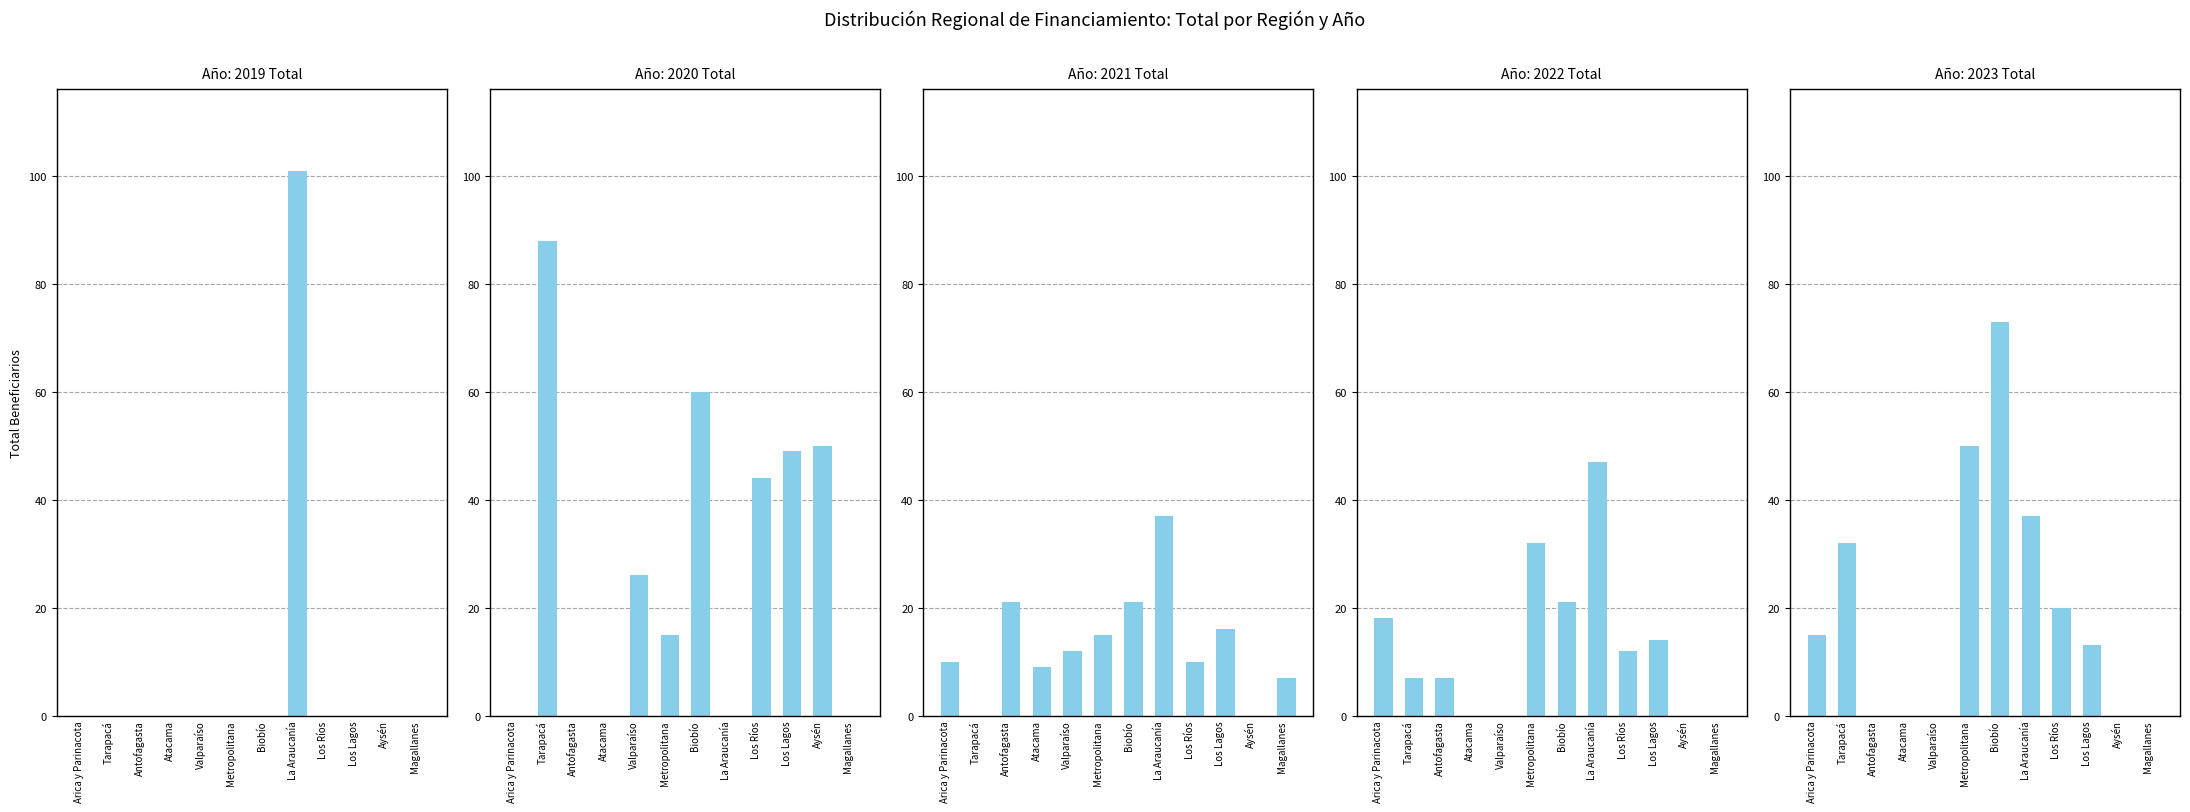

How many categories are shown in the chart?

12